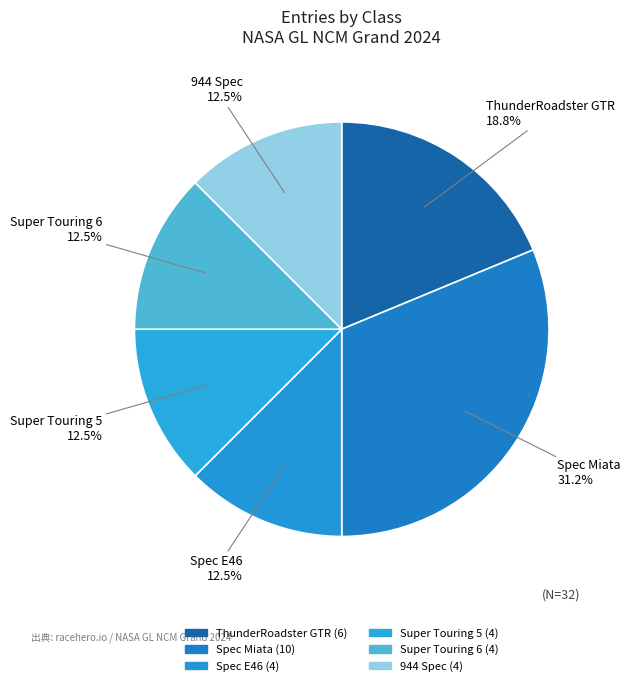

How many segments does this pie chart have?

6